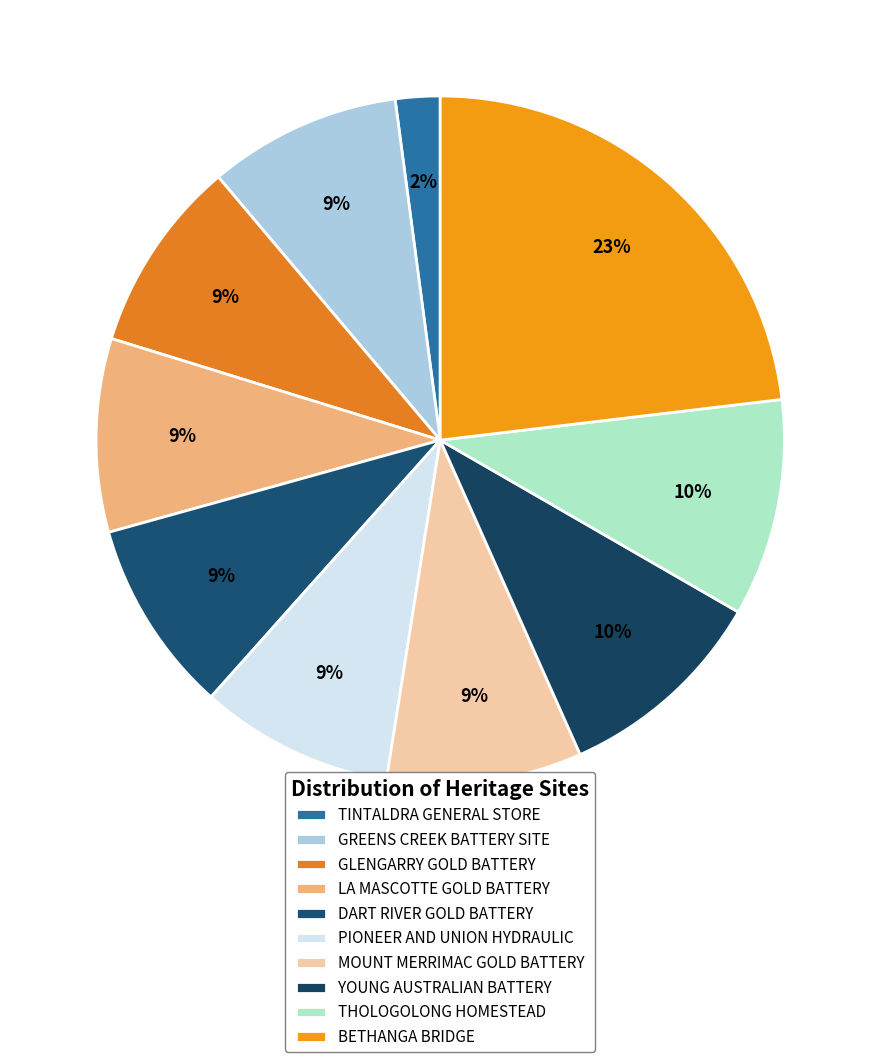

Count the number of slices in the pie.

10